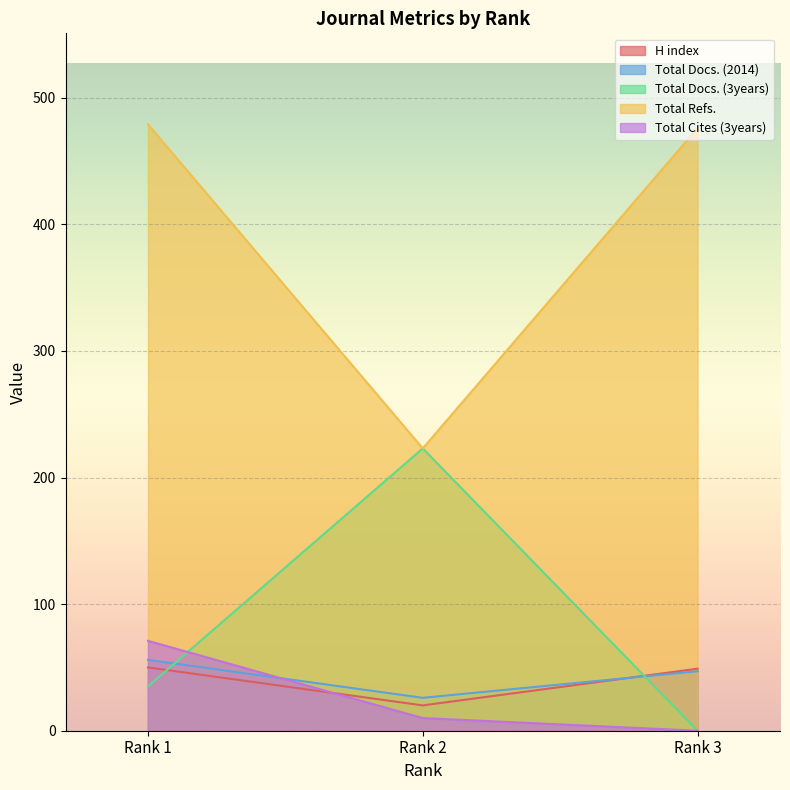

How many lines are shown in the chart?

5